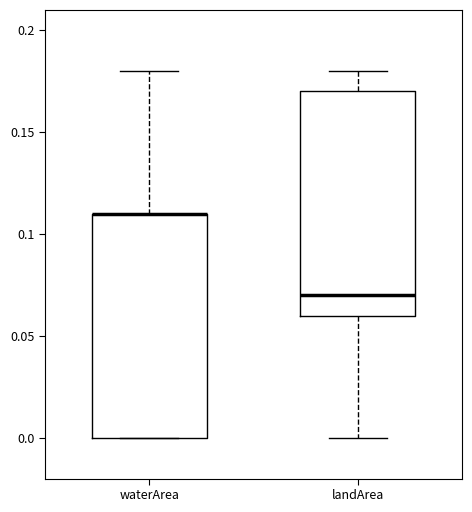

Reading left to right, transcribe this box plot: for each box, give where its median line is, the range the box spans, and where its two whiskers end, as read against the y-axis. The values are not printed on the chart, so give them approximately, as read against the axis.

waterArea: median 0.11 (drawn on the box's upper edge), box 0.00 to 0.11, whiskers 0.00 to 0.18
landArea: median 0.07, box 0.06 to 0.17, whiskers 0.00 to 0.18